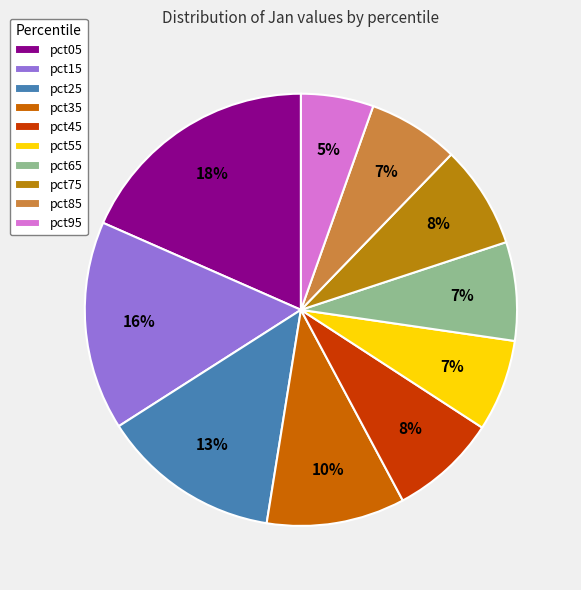

To the nearest percent, what portion does pct45 represent?

8%